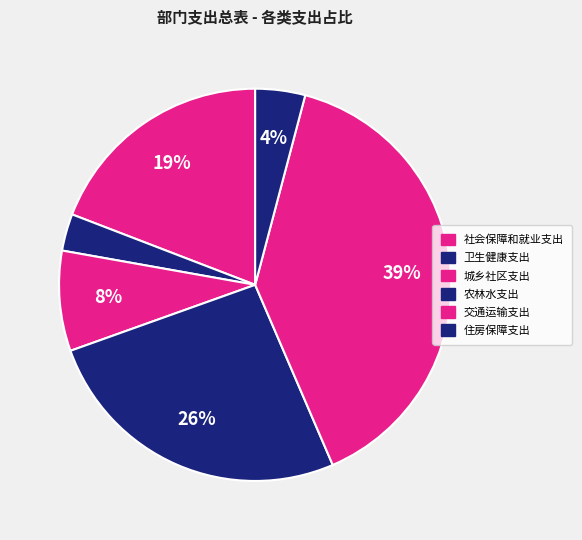

Which category has the biggest portion of the pie?

交通运输支出